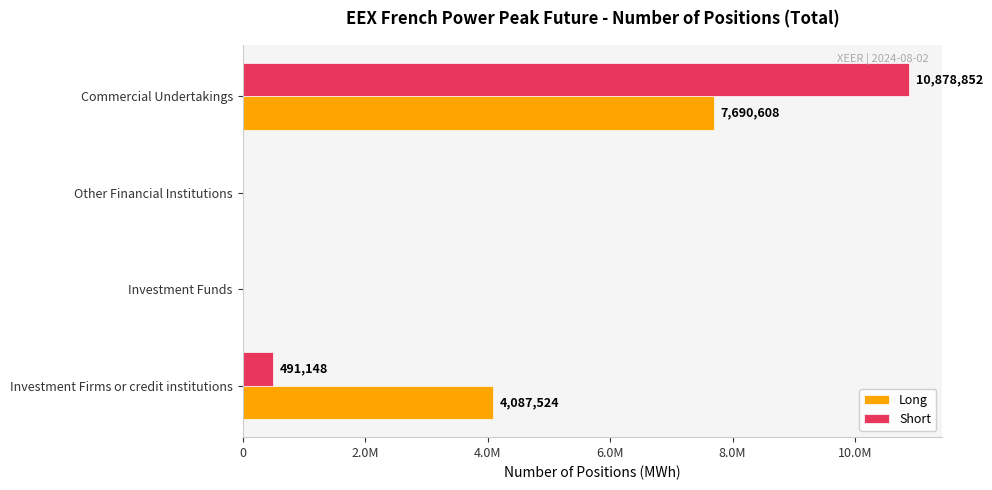

What are all the series names shown in the legend?

Long, Short